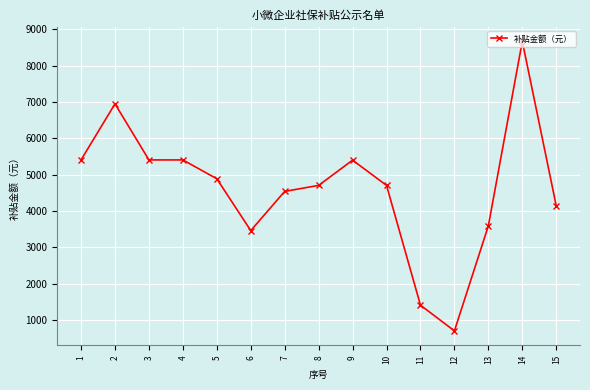

Is it true that the value at 15 is 4143.2?

True